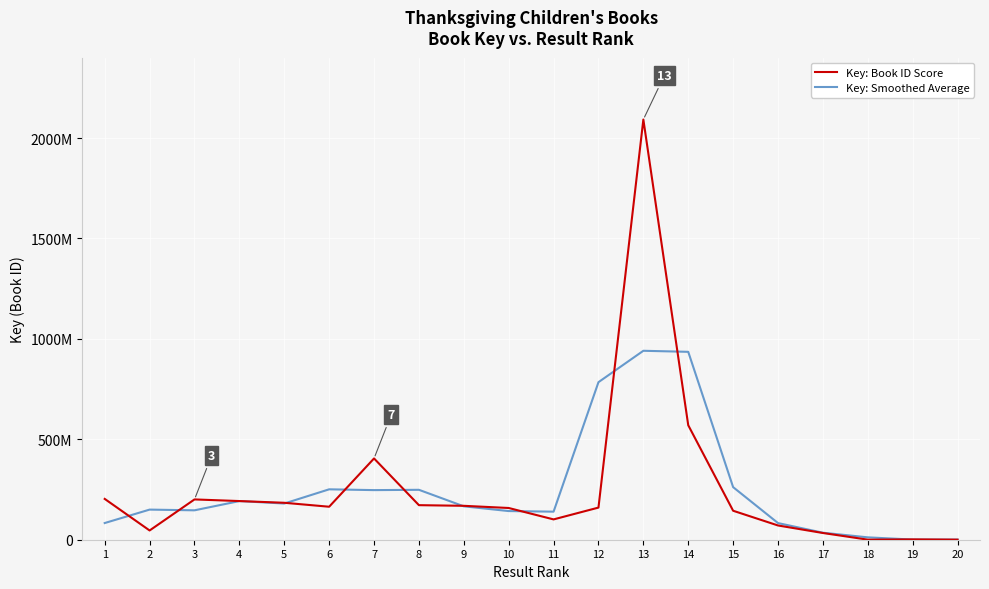

How many interior local peaks does the Key: Smoothed Average series have?

5